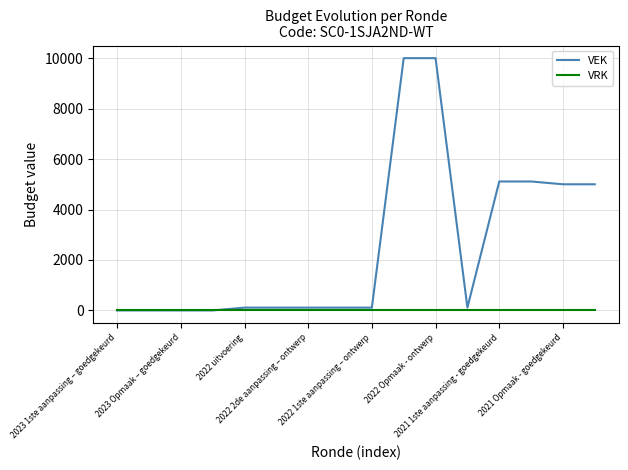

Rank the series by their maximum value, from highest to lowest.

VEK, VRK